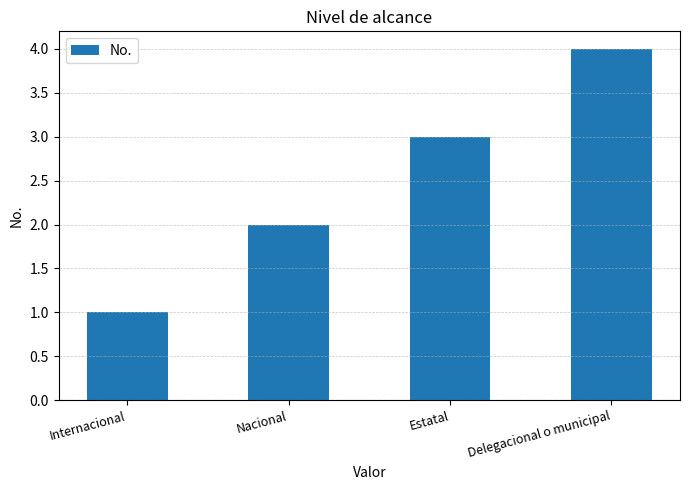

Does the chart contain any negative values?

No